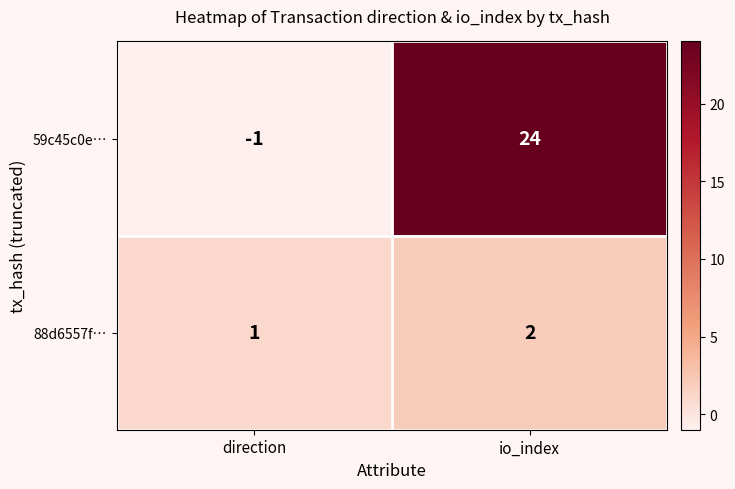

What is the smallest value displayed?

-1